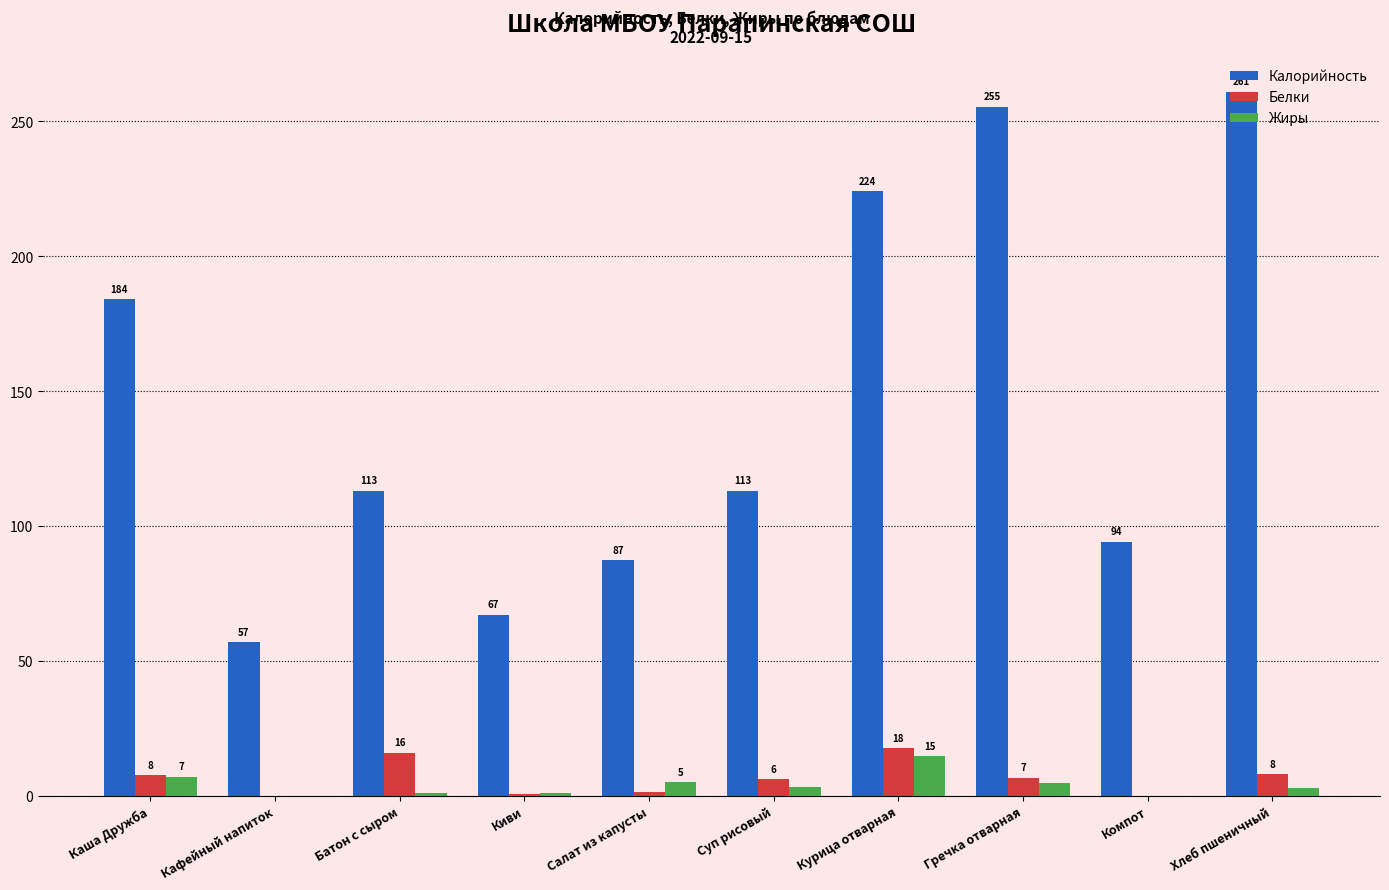

What is the sum of all Калорийность values?

1455.9